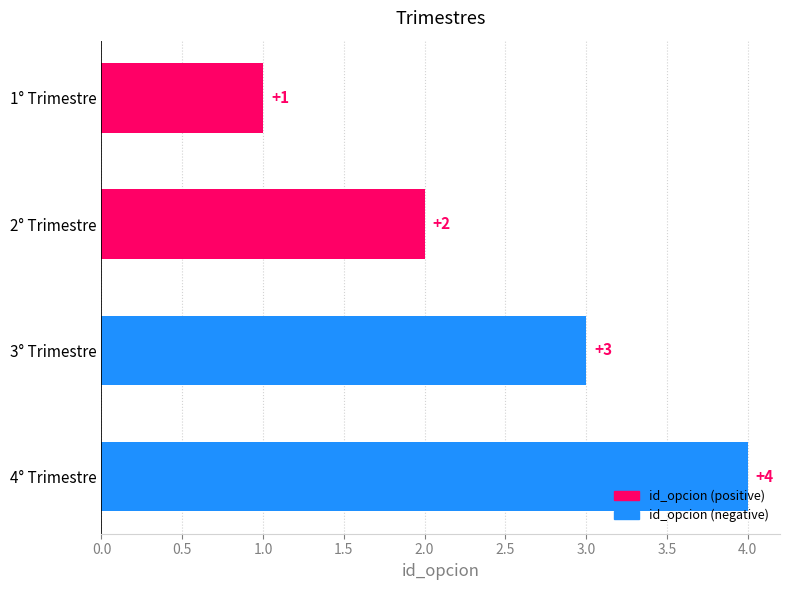

What is the sum of all values?

10